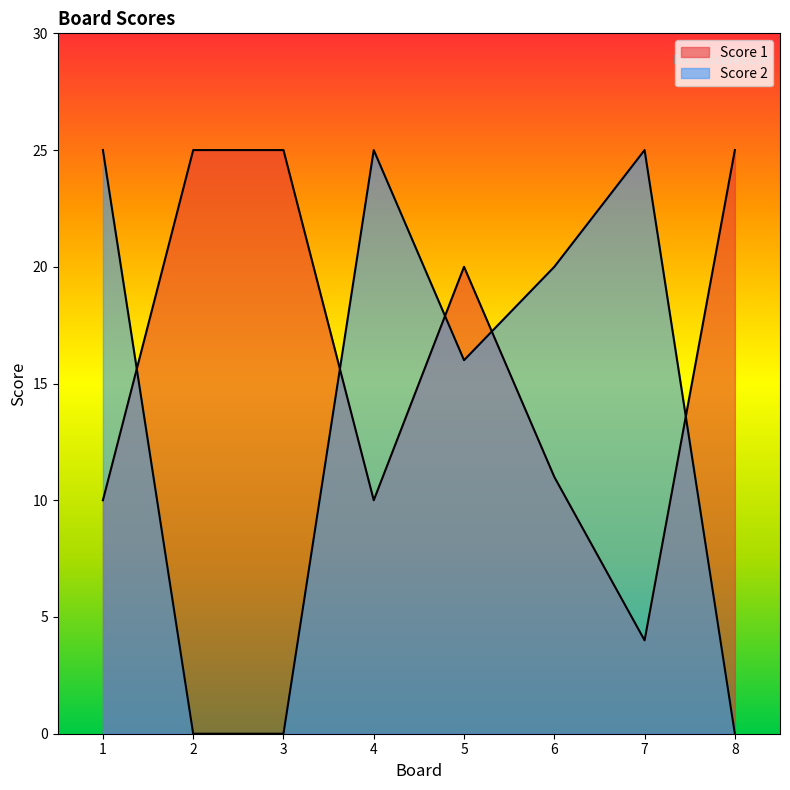

Which series ends up on top after the final intersection of Score 2 and Score 1?

Score 1